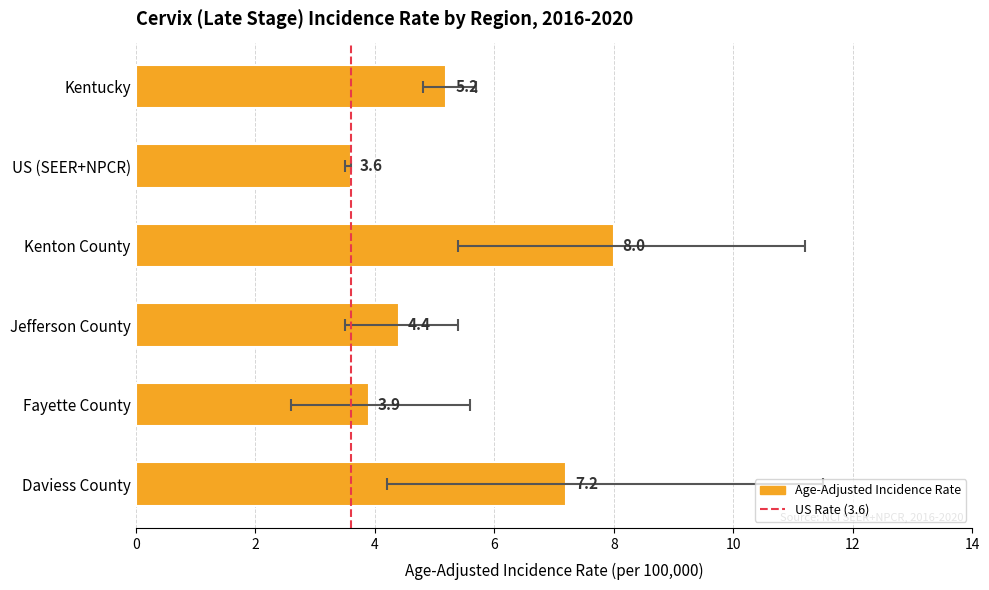

How many data points does each series have?

6